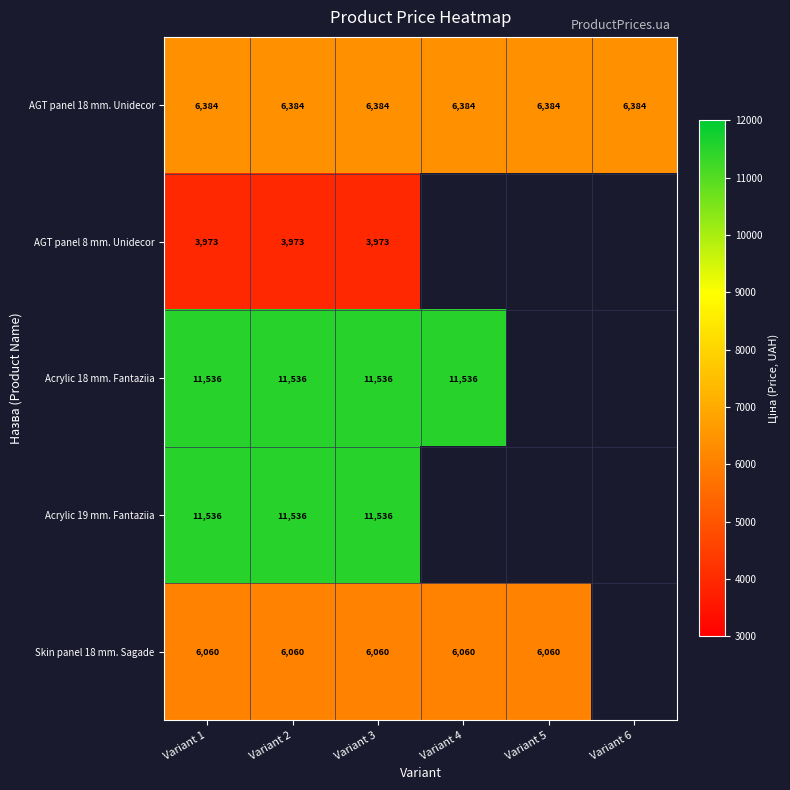

Is the value of Acrylic 18 mm. Fantaziia at Variant 3 greater than the value of AGT panel 18 mm. Unidecor at Variant 2?

Yes